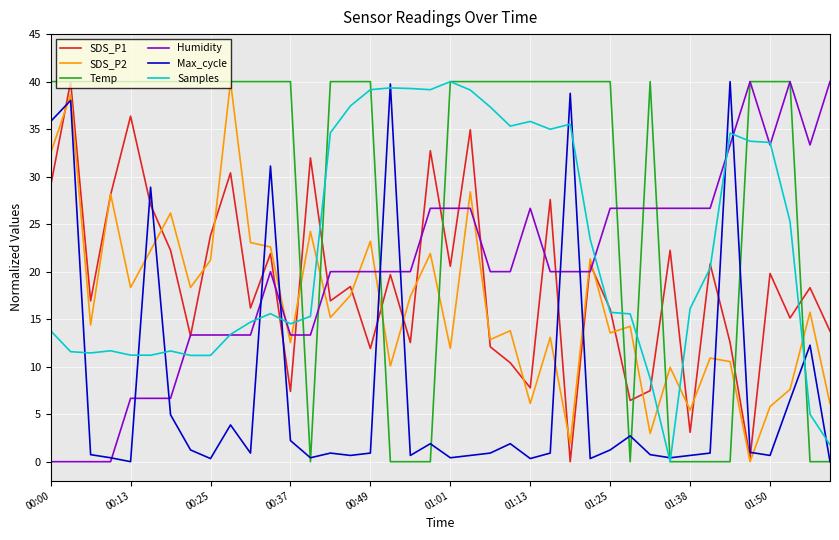

Which series ends up on top after the final intersection of SDS_P2 and Samples?

SDS_P2